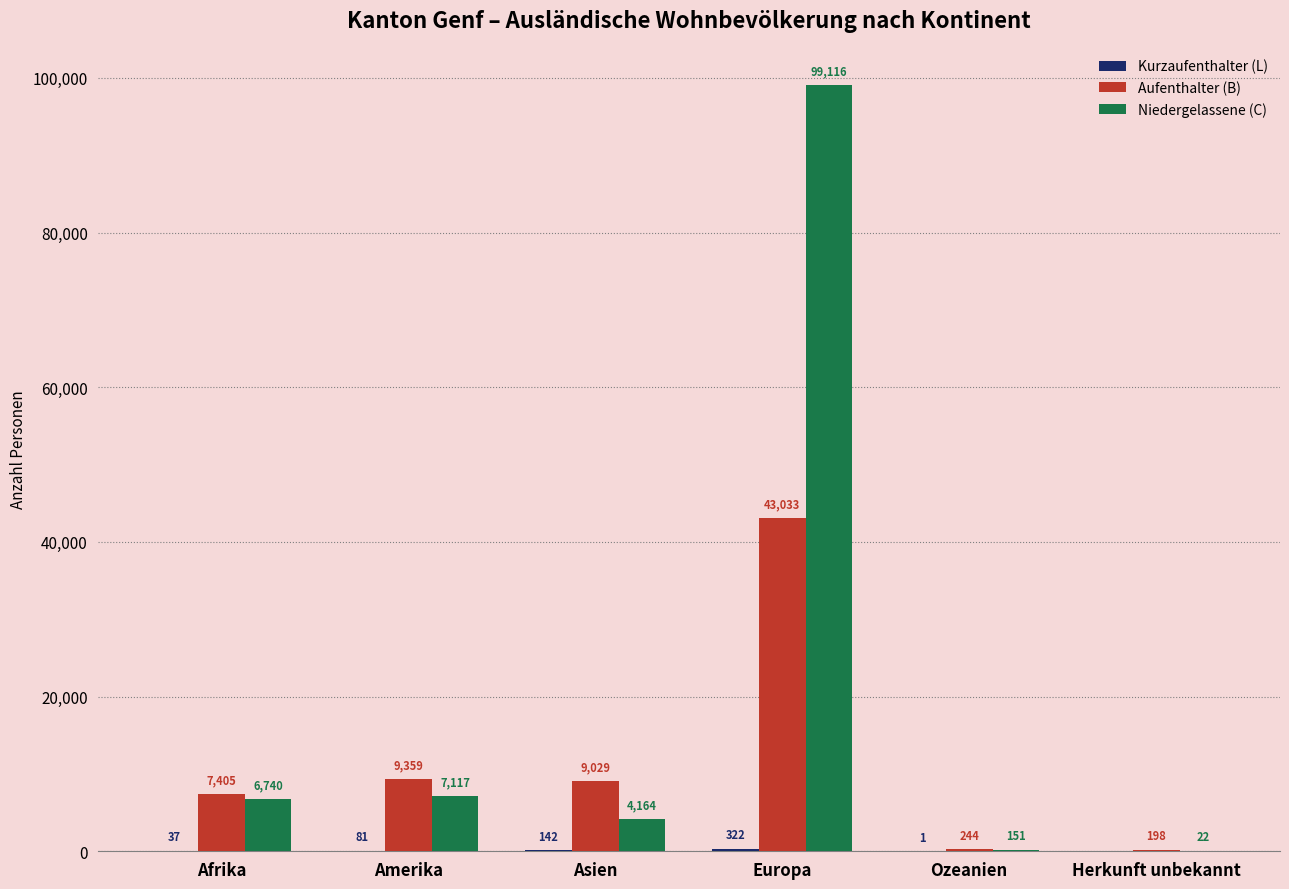

True or false: Aufenthalter (B) has a value of 9359 at Amerika.

True